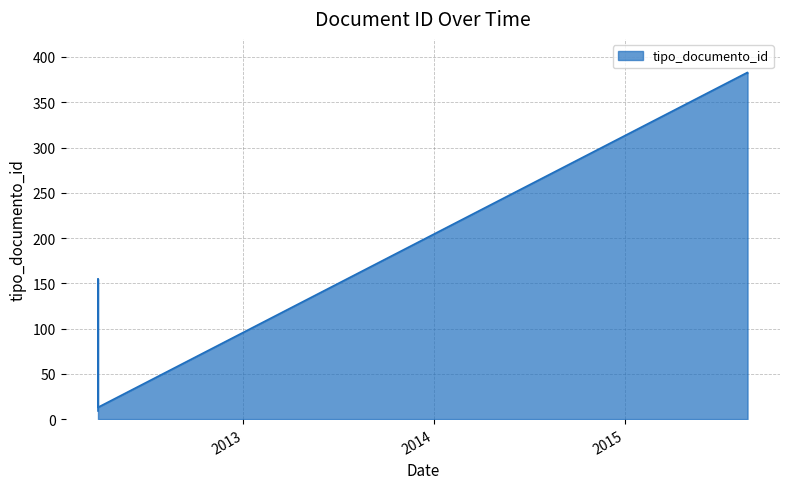

What is the difference between the values at 2012-03-28 10:47:19 and 2015-08-24 05:38:48?

227